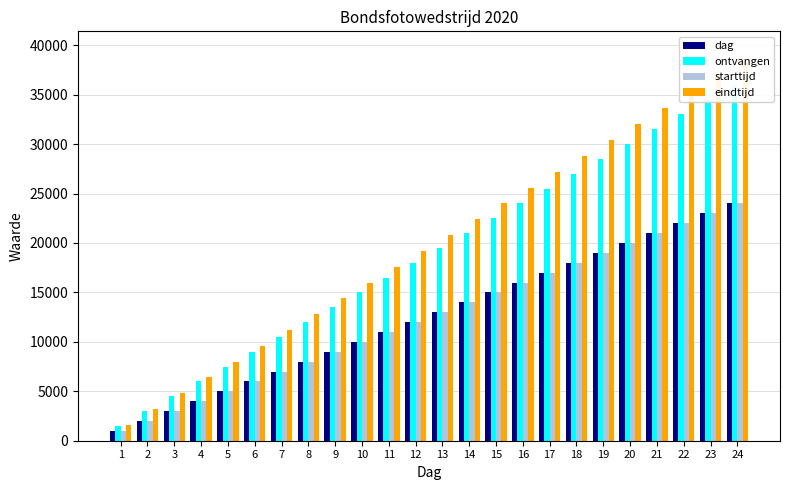

What is the difference between the maximum and minimum values in the eindtijd series?

36800